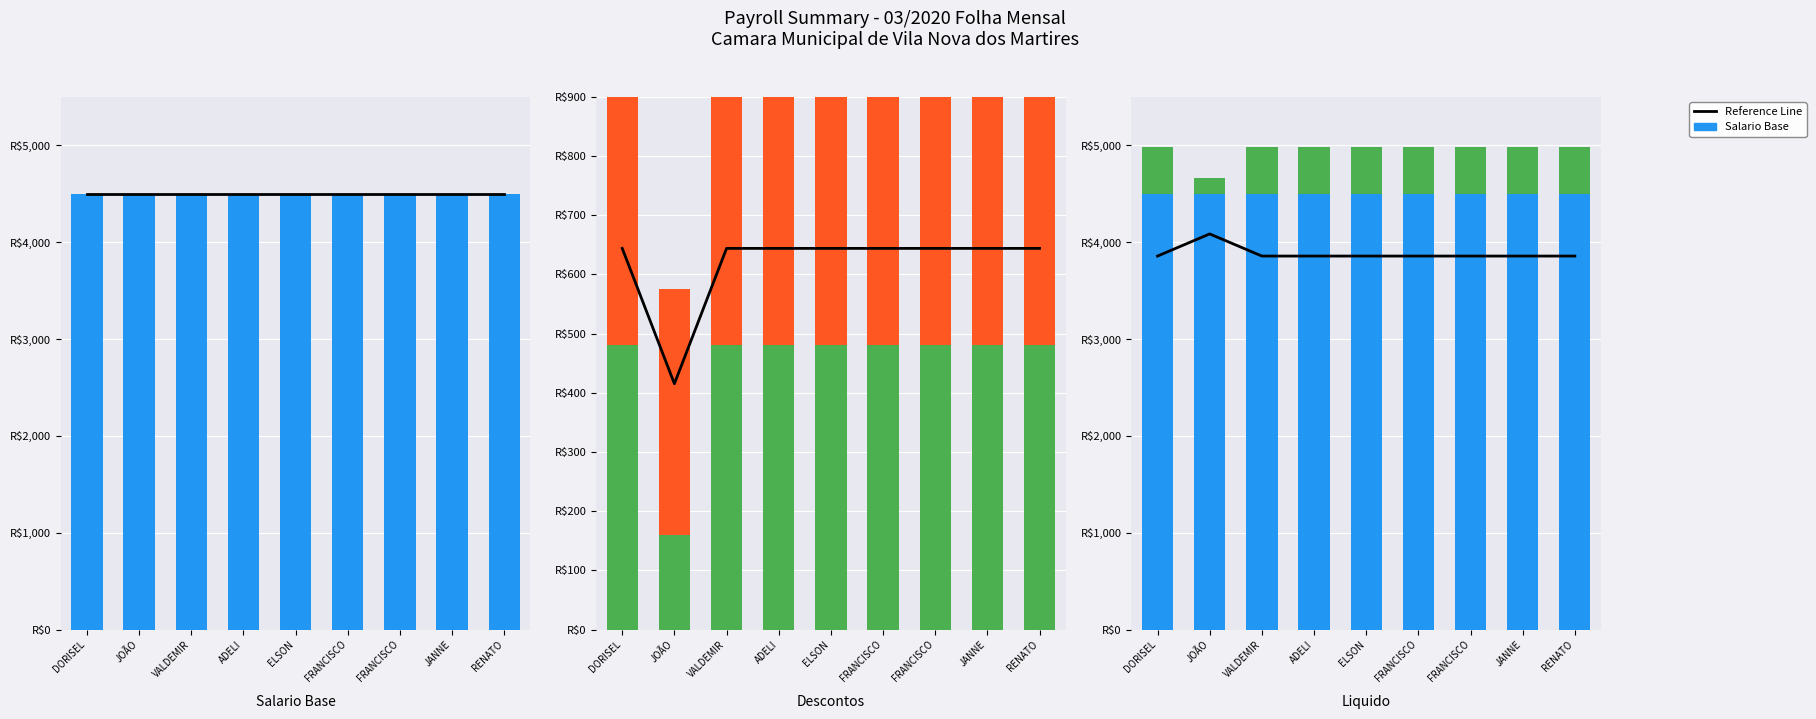

Reading left to right, transcribe all the data shown in this chart.

Reference Line: 3856.0	4084.7	3856.0	3856.0	3856.0	3856.0	3856.0	3856.0	3856.0
Salario Base: 4500.0	4500.0	4500.0	4500.0	4500.0	4500.0	4500.0	4500.0	4500.0
PREVIDENCIA - INSS: 481.3	160.4	481.3	481.3	481.3	481.3	481.3	481.3	481.3
Descontos: 644.0	415.3	644.0	644.0	644.0	644.0	644.0	644.0	644.0